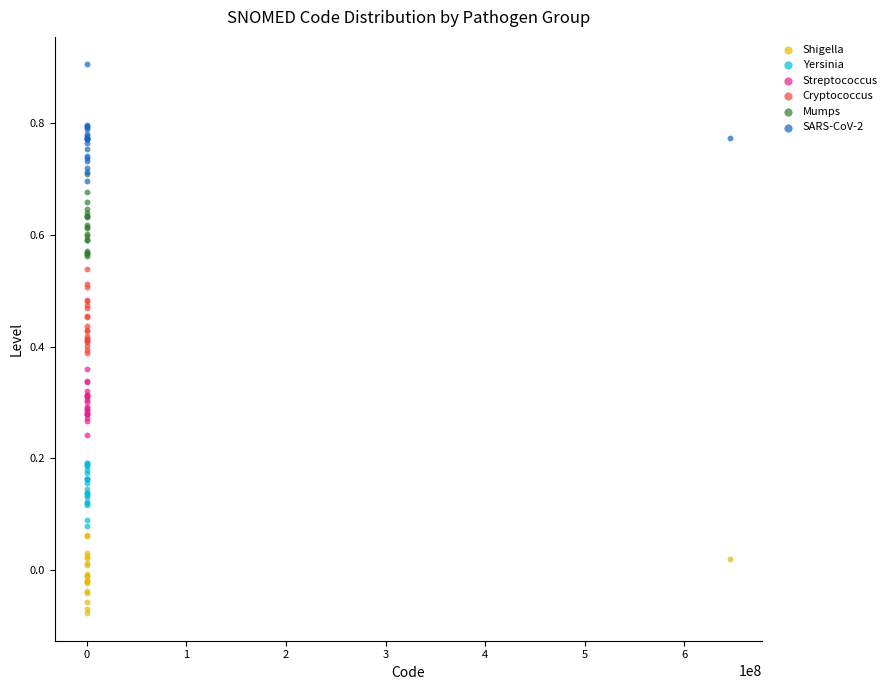

Which series contains the highest Y value?

SARS-CoV-2